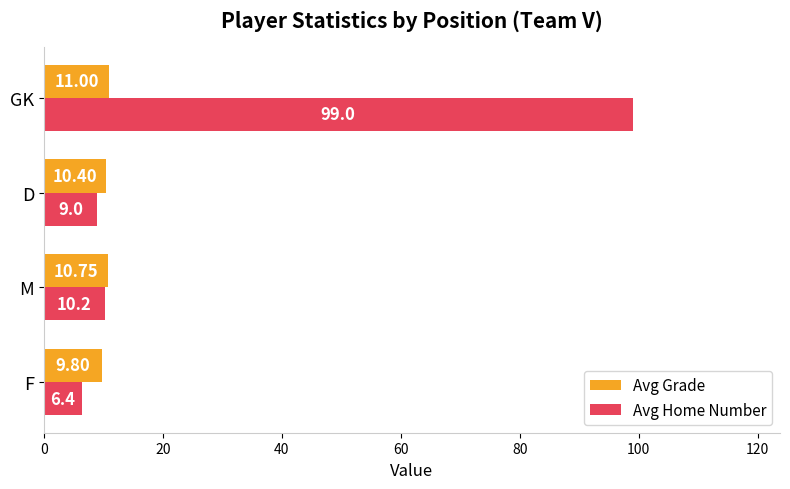

Rank the series by their average value, from lowest to highest.

Avg Grade, Avg Home Number